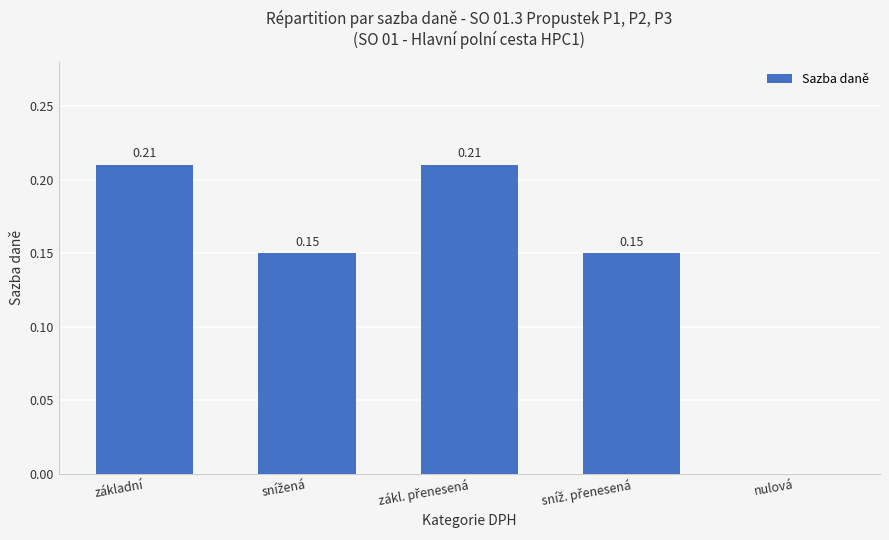

Where is the data nearest to the value 0?

nulová